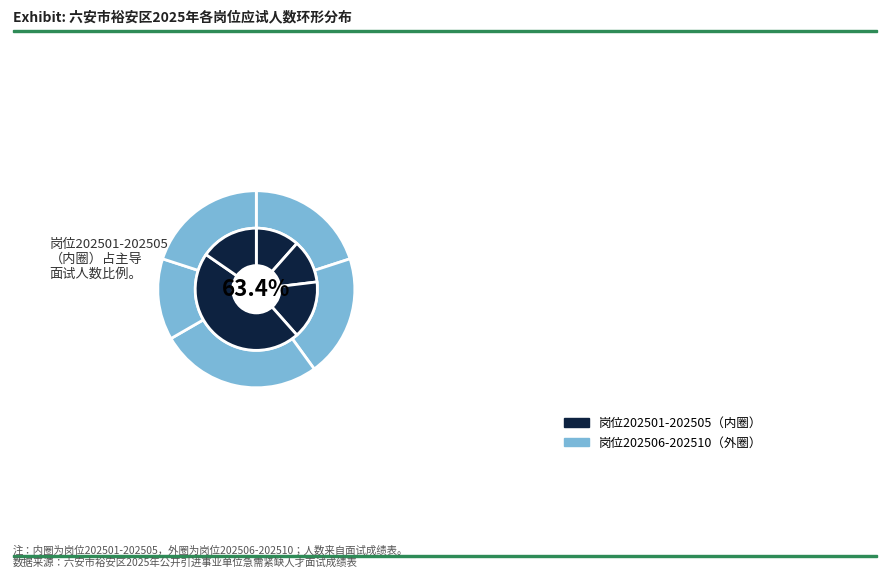

Which slice is the largest?

202504